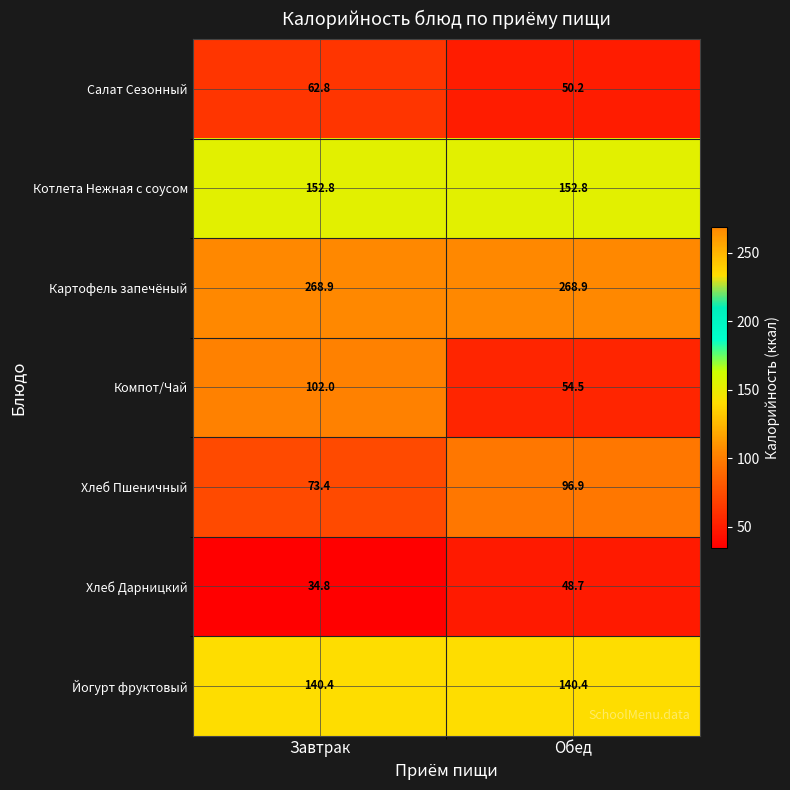

Reading left to right, list all the values displayed in this chart.

Салат Сезонный: Завтрак=62.8	Обед=50.2
Котлета Нежная с соусом: Завтрак=152.8	Обед=152.8
Картофель запечёный: Завтрак=268.9	Обед=268.9
Компот/Чай: Завтрак=102.0	Обед=54.5
Хлеб Пшеничный: Завтрак=73.4	Обед=96.9
Хлеб Дарницкий: Завтрак=34.8	Обед=48.7
Йогурт фруктовый: Завтрак=140.4	Обед=140.4